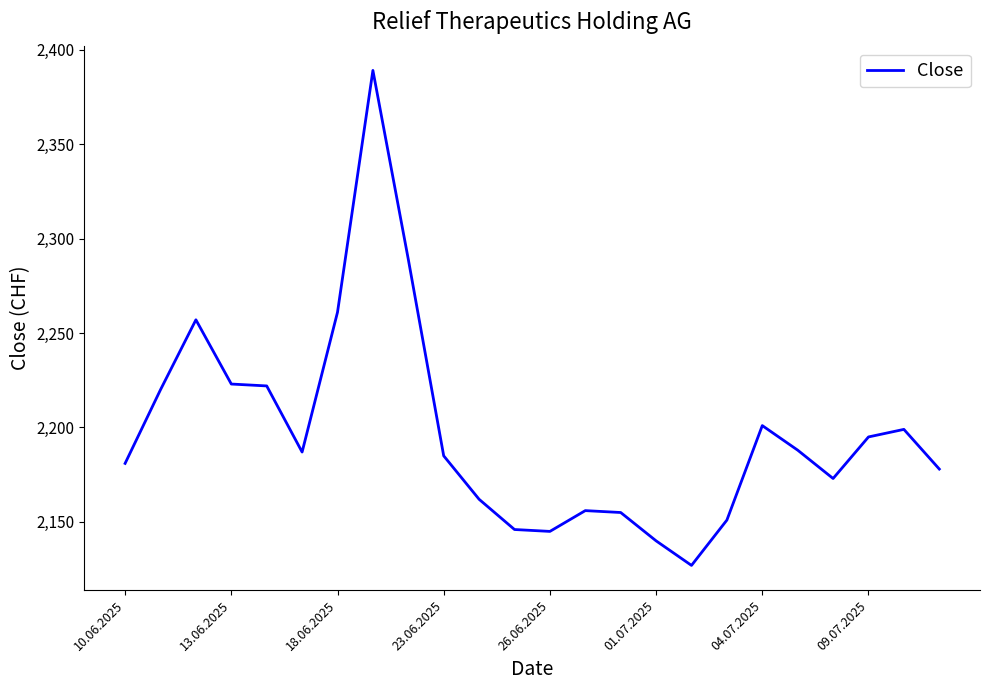

What is the greatest value displayed?

2389